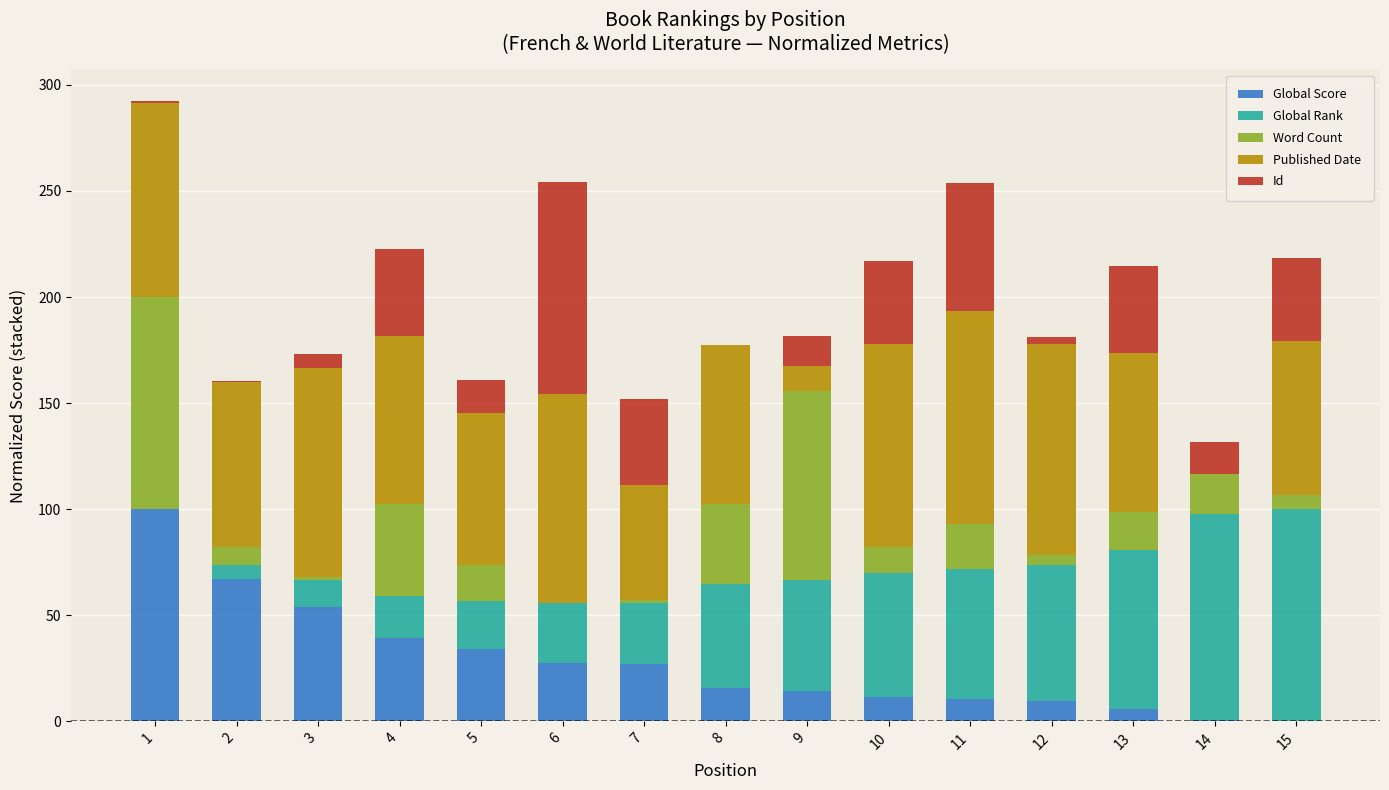

How many data points does each series have?

15